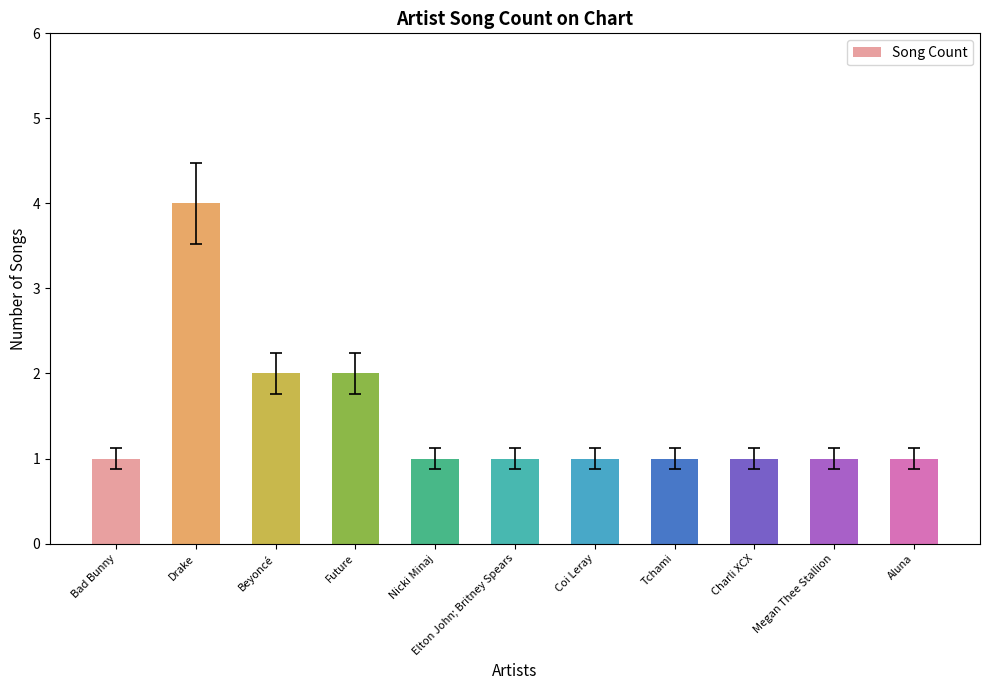

Between Drake and Coi Leray, which is larger?

Drake